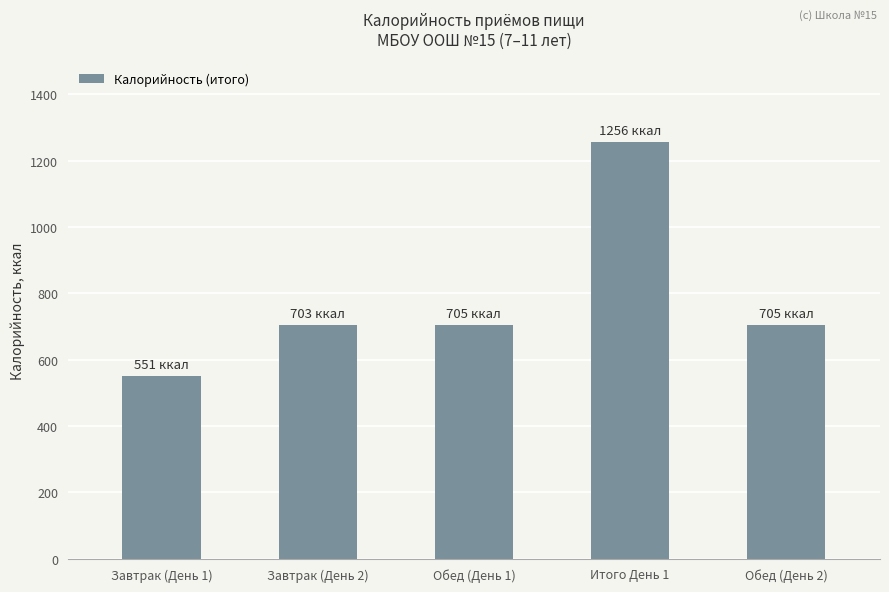

What is the value of the 2nd bar from the left?

703.4